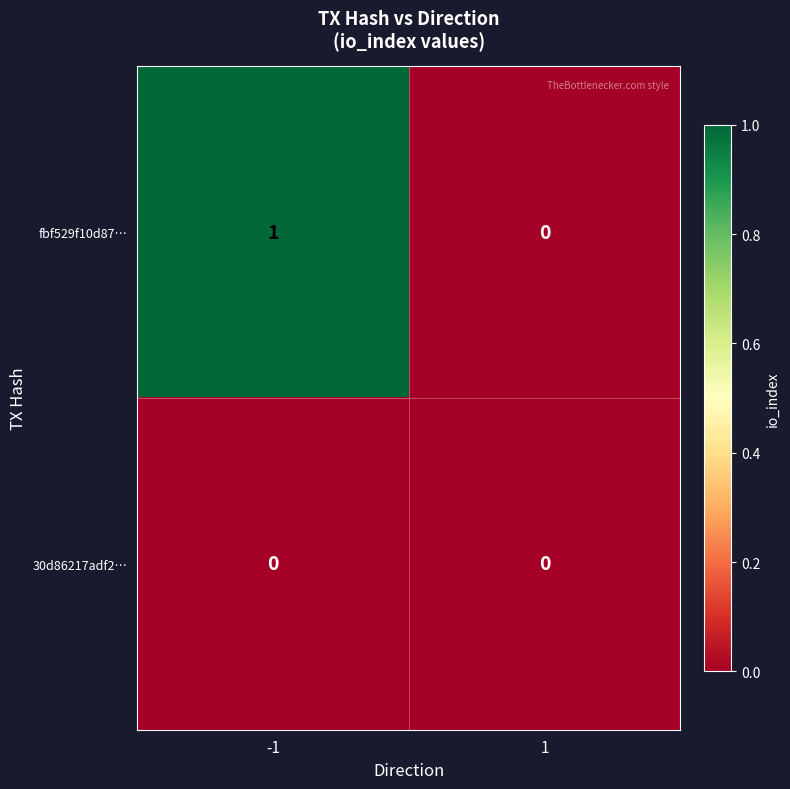

The 30d86217adf2… series shows 0 at -1. True or false?

True